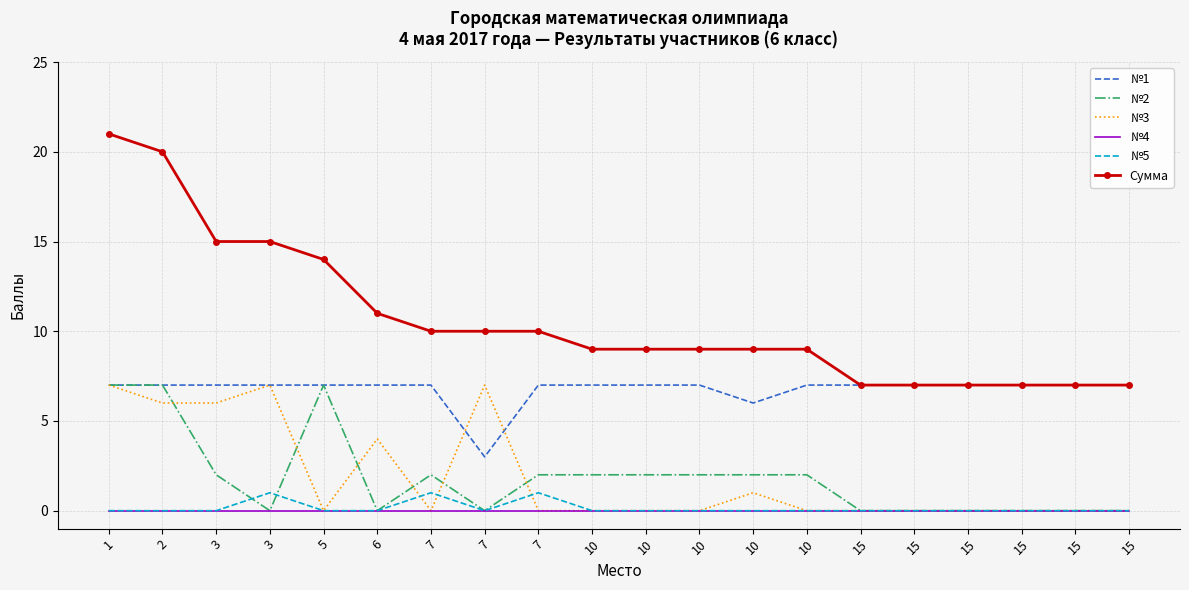

Reading left to right, extract all data points from this chart.

№1: 7	7	7	7	7	7	7	3	7	7	7	7	6	7	7	7	7	7	7	7
№2: 7	7	2	0	7	0	2	0	2	2	2	2	2	2	0	0	0	0	0	0
№3: 7	6	6	7	0	4	0	7	0	0	0	0	1	0	0	0	0	0	0	0
№4: 0	0	0	0	0	0	0	0	0	0	0	0	0	0	0	0	0	0	0	0
№5: 0	0	0	1	0	0	1	0	1	0	0	0	0	0	0	0	0	0	0	0
Сумма: 21	20	15	15	14	11	10	10	10	9	9	9	9	9	7	7	7	7	7	7